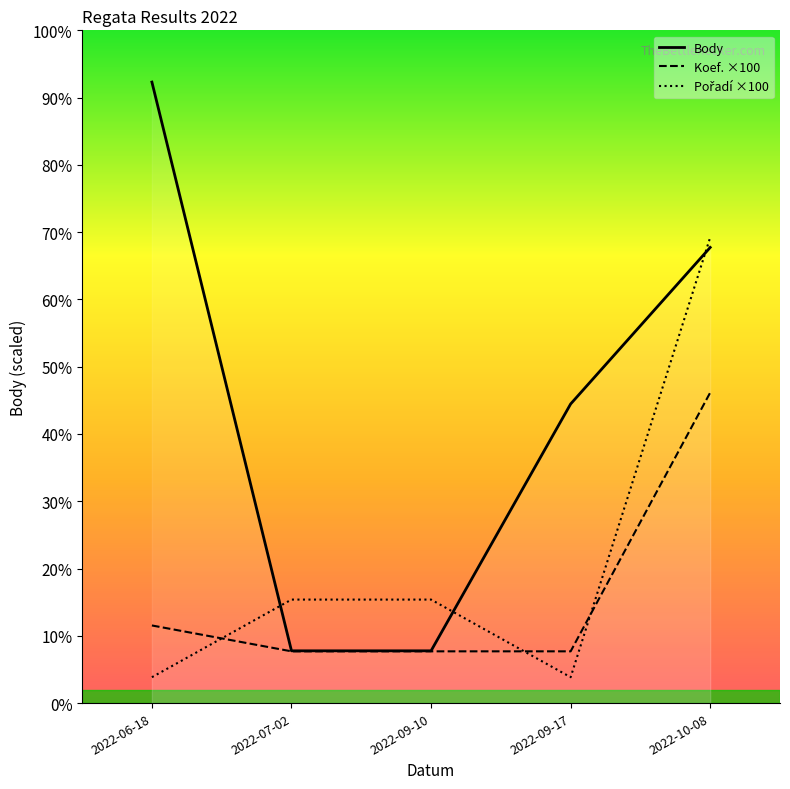

What is the value of the Body point at the 4th from the left?

1156